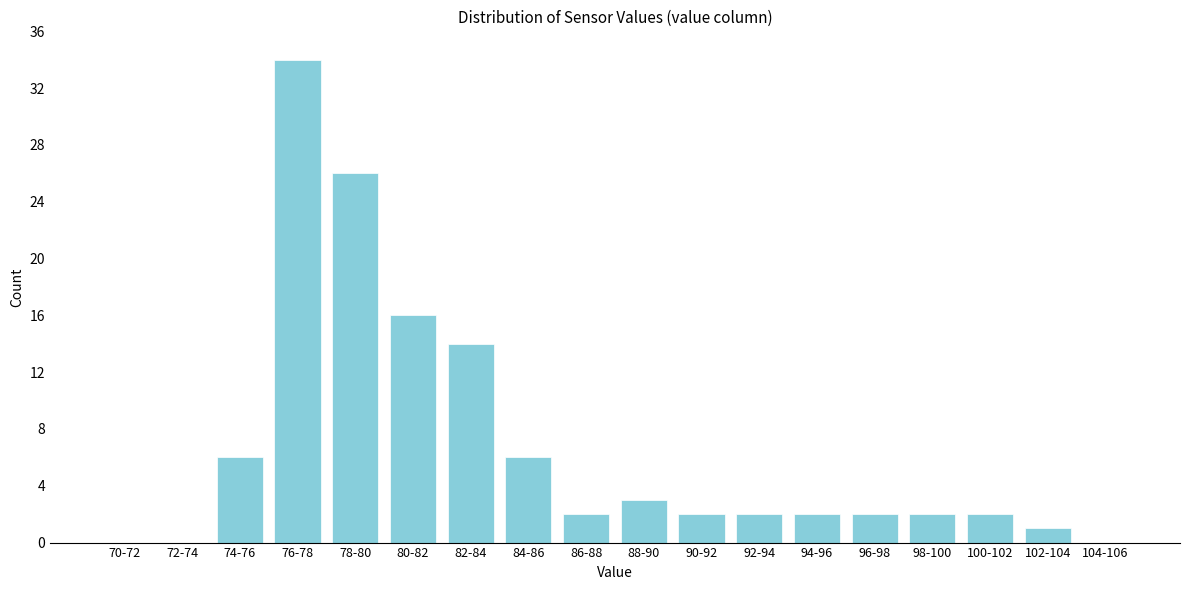

Reading left to right, transcribe all the data shown in this chart.

70-72=0	72-74=0	74-76=6	76-78=34	78-80=26	80-82=16	82-84=14	84-86=6	86-88=2	88-90=3	90-92=2	92-94=2	94-96=2	96-98=2	98-100=2	100-102=2	102-104=1	104-106=0